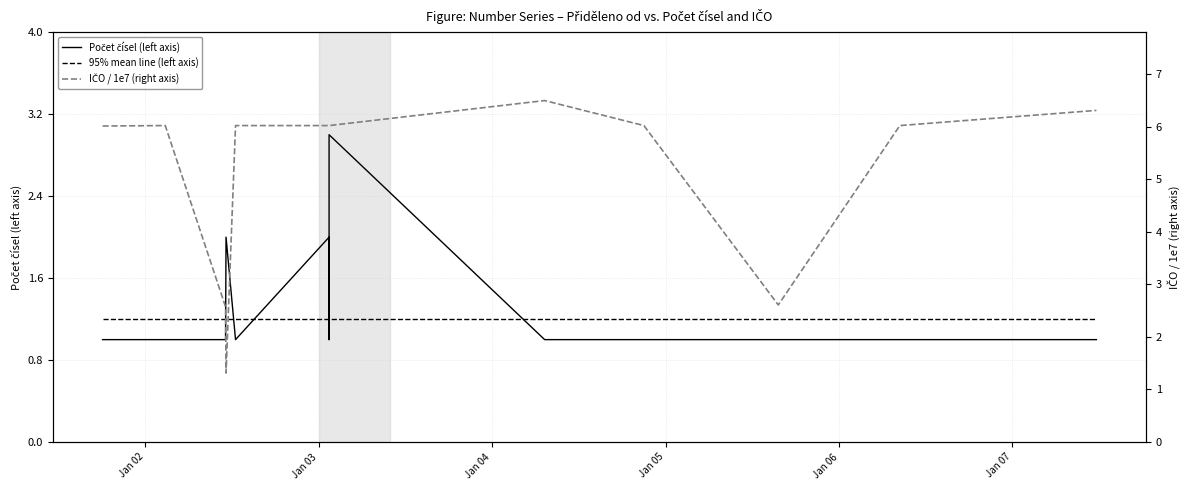

Is this an area chart (filled region under the line)?

No